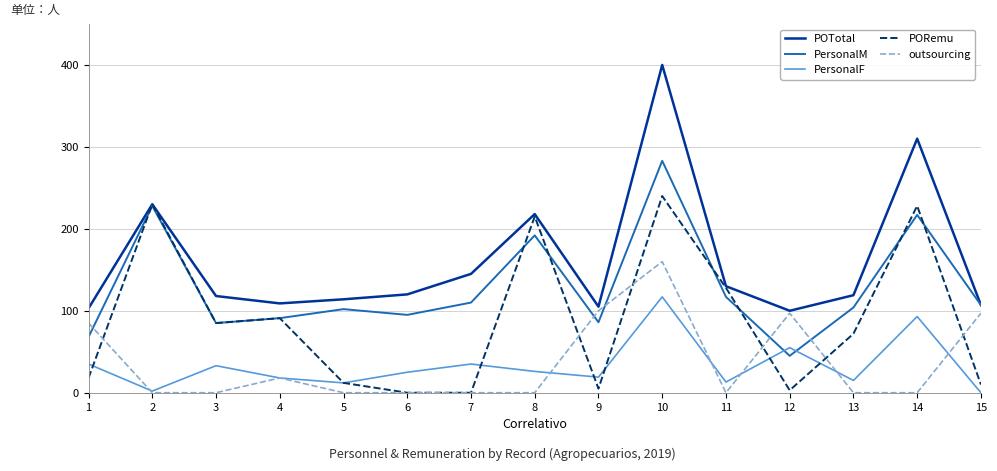

At which category does outsourcing reach its first local peak?

4